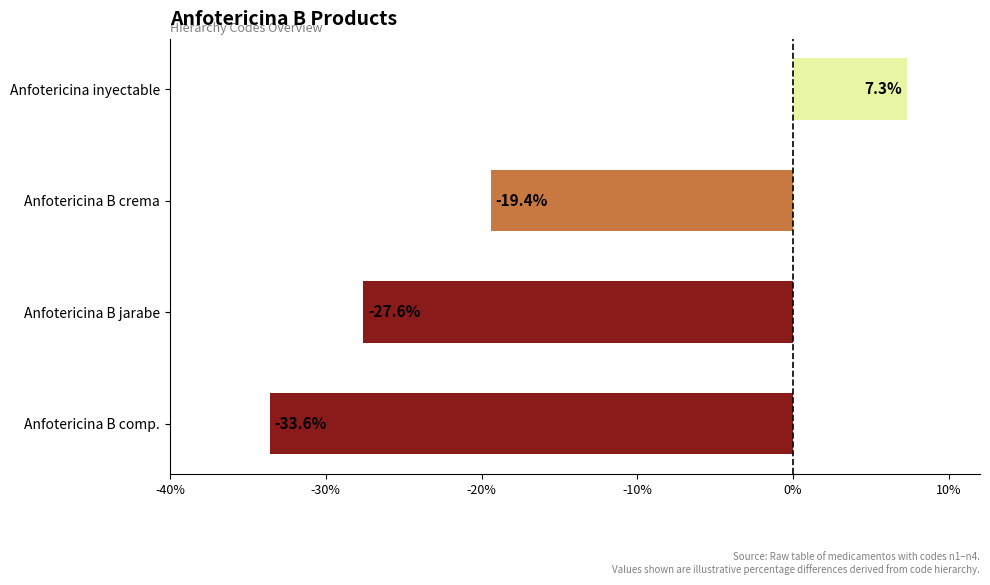

How many categories are shown in the chart?

4